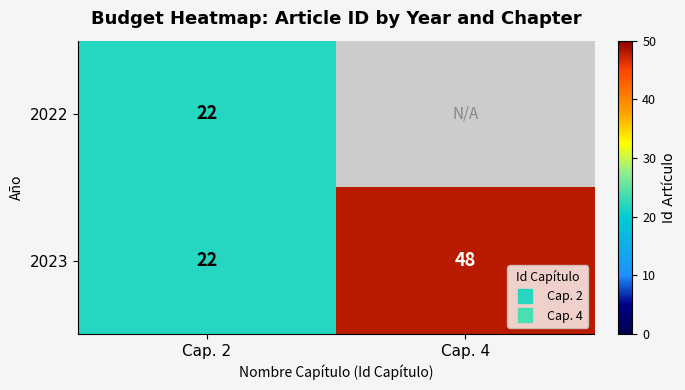

The value of 2022 at Cap. 2 is 33. True or false?

False